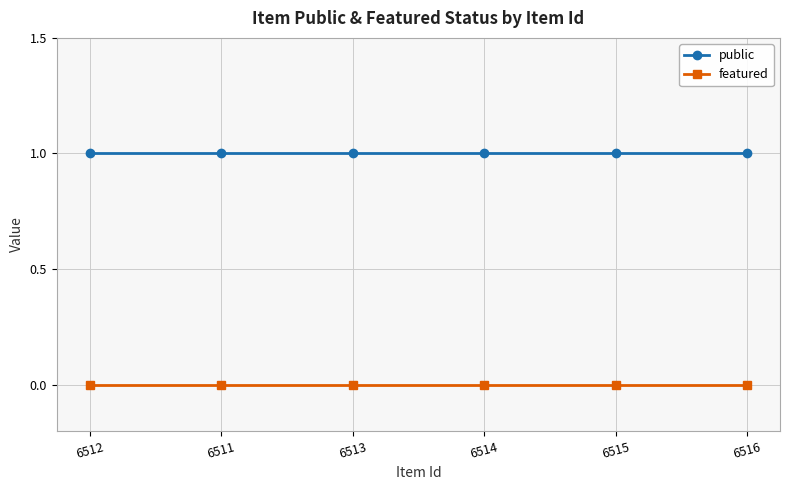

True or false: public and featured cross at least once.

False